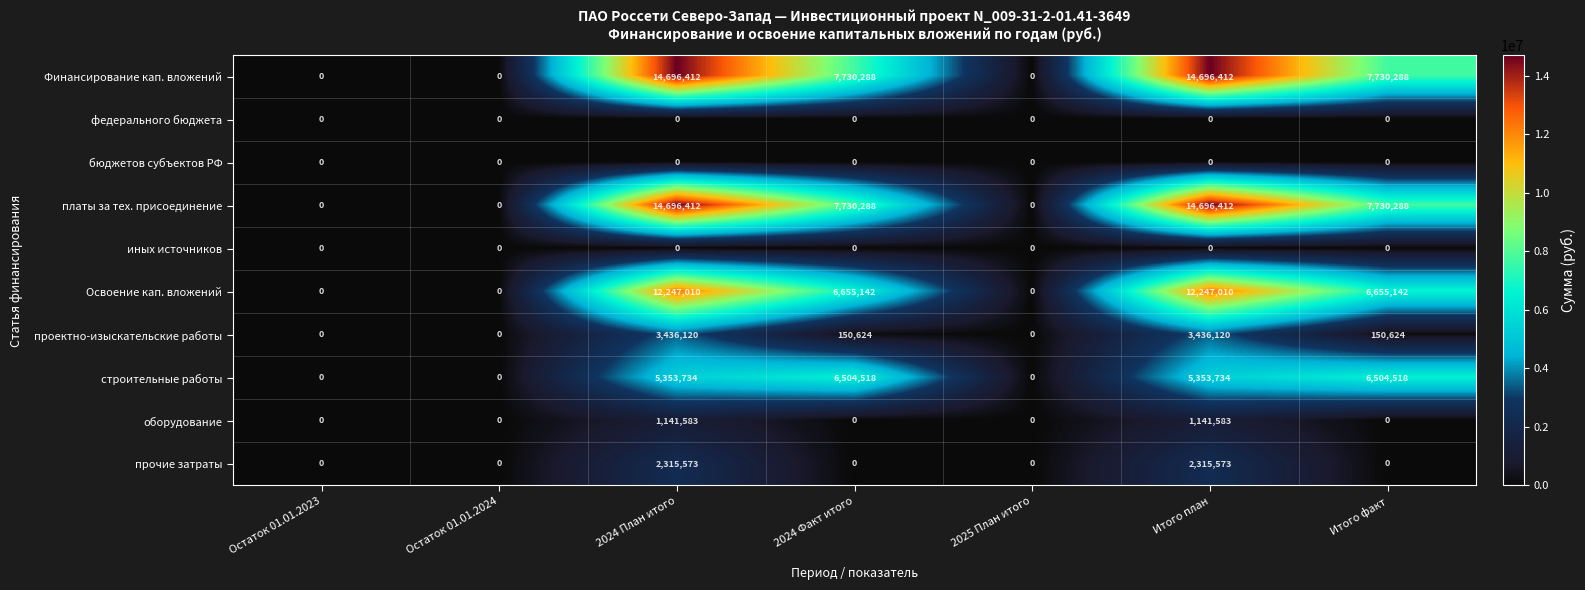

Read the Финансирование кап. вложений value at 2024 Факт итого.

7730288